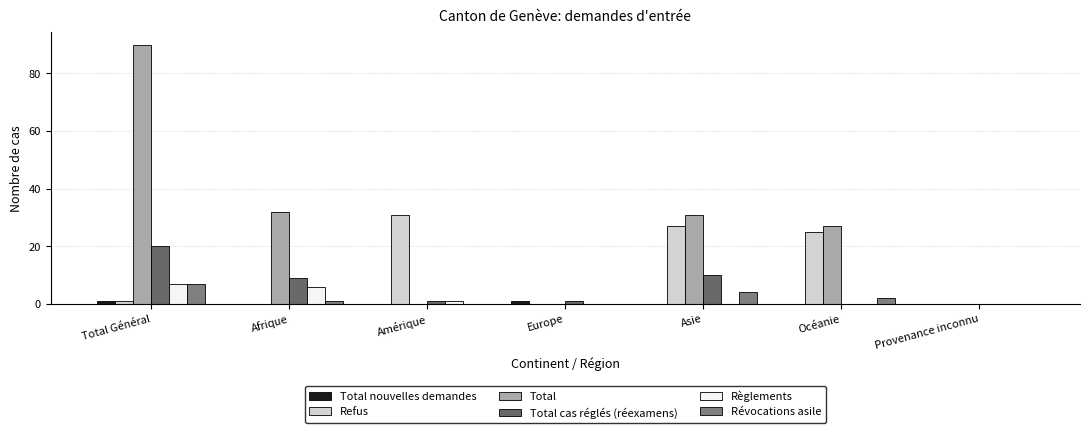

How many distinct data groups are displayed?

6